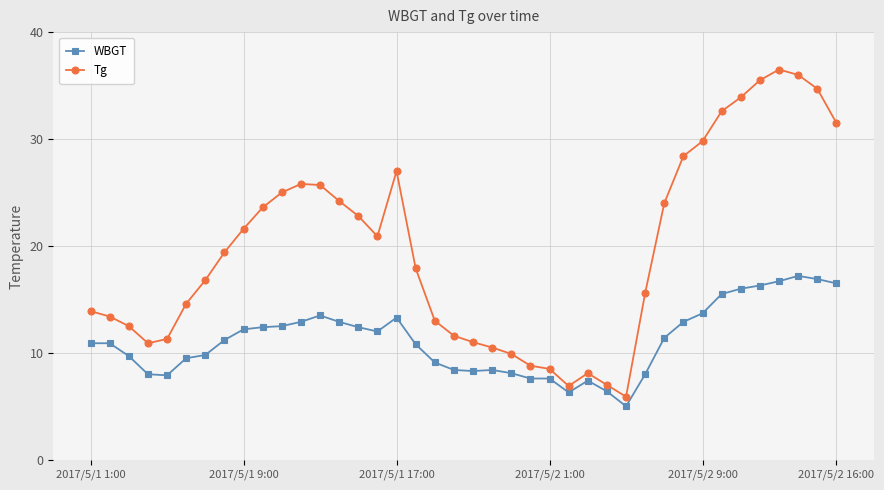

Which series has the widest spread of values?

Tg